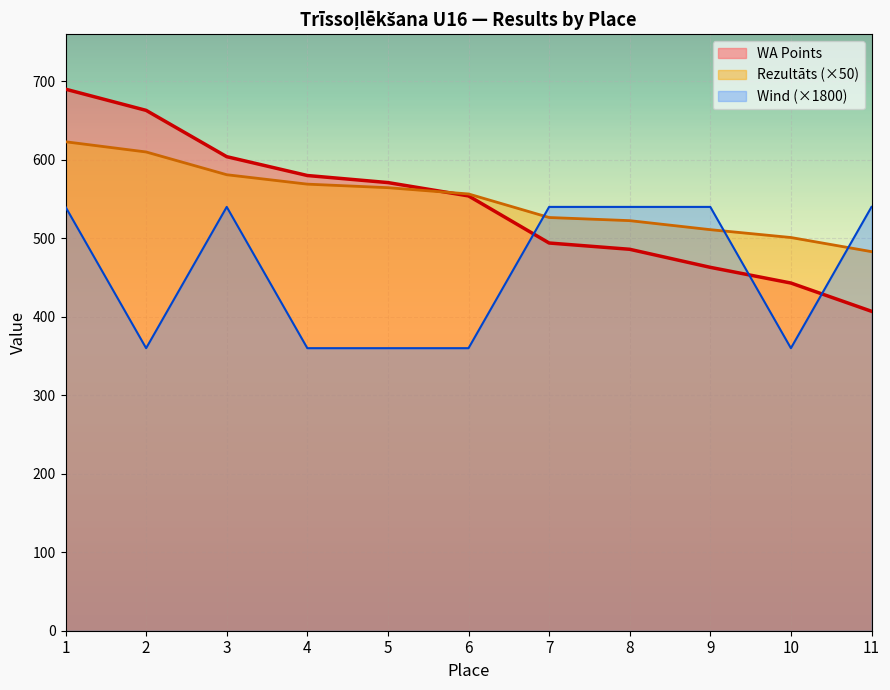

What is the difference between the Rezultāts values at 4 and 6?

12.5